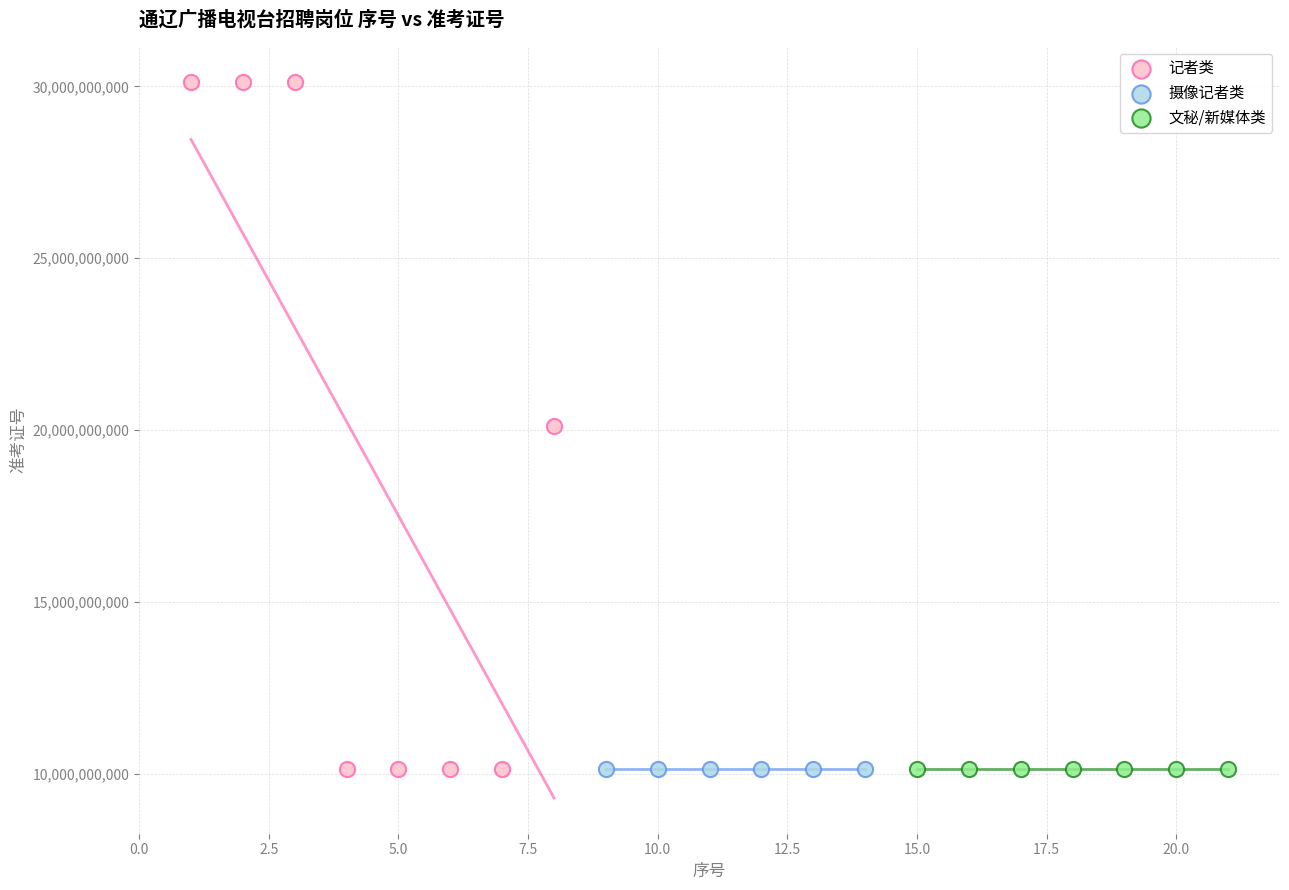

Which series has the largest Y range (max minus min)?

记者类